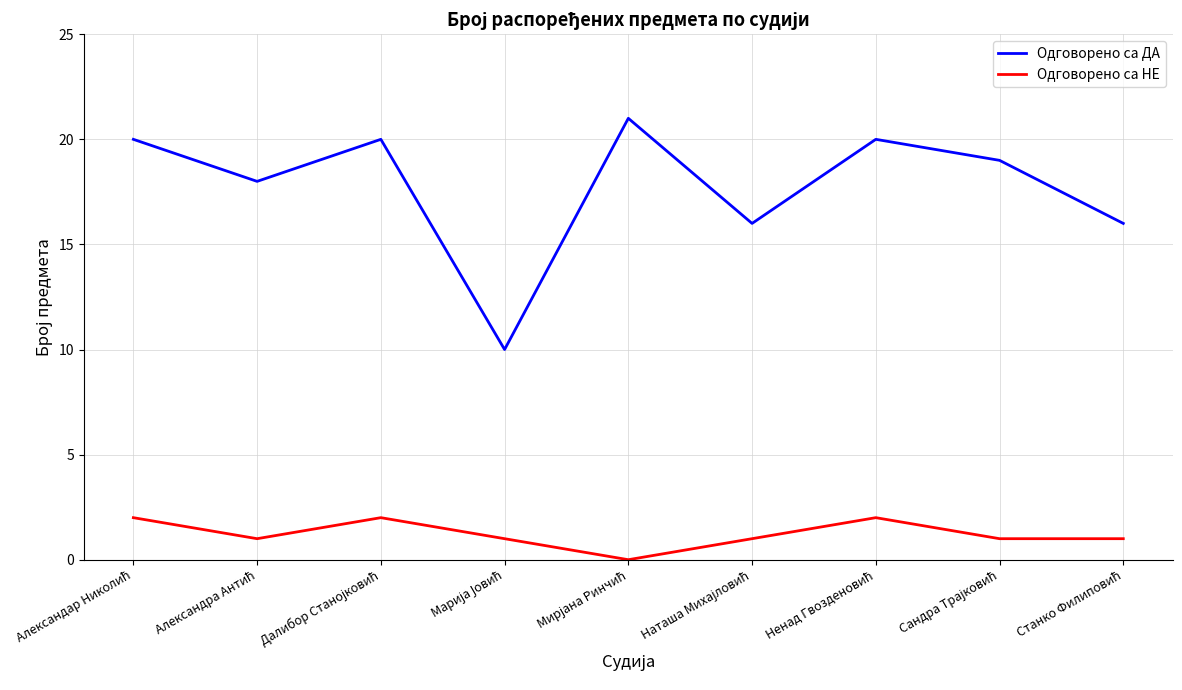

How many categories are shown in the chart?

9